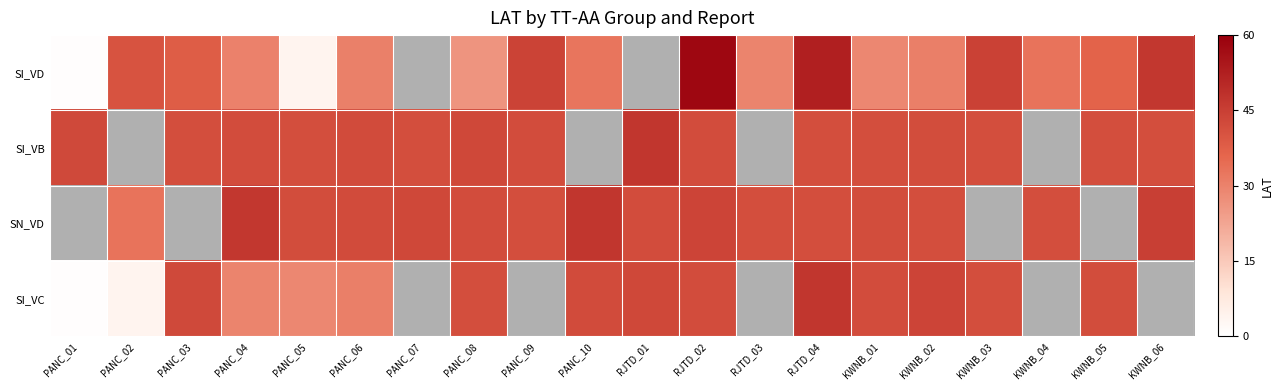

At which label does SI_VD reach its minimum?

PANC_01